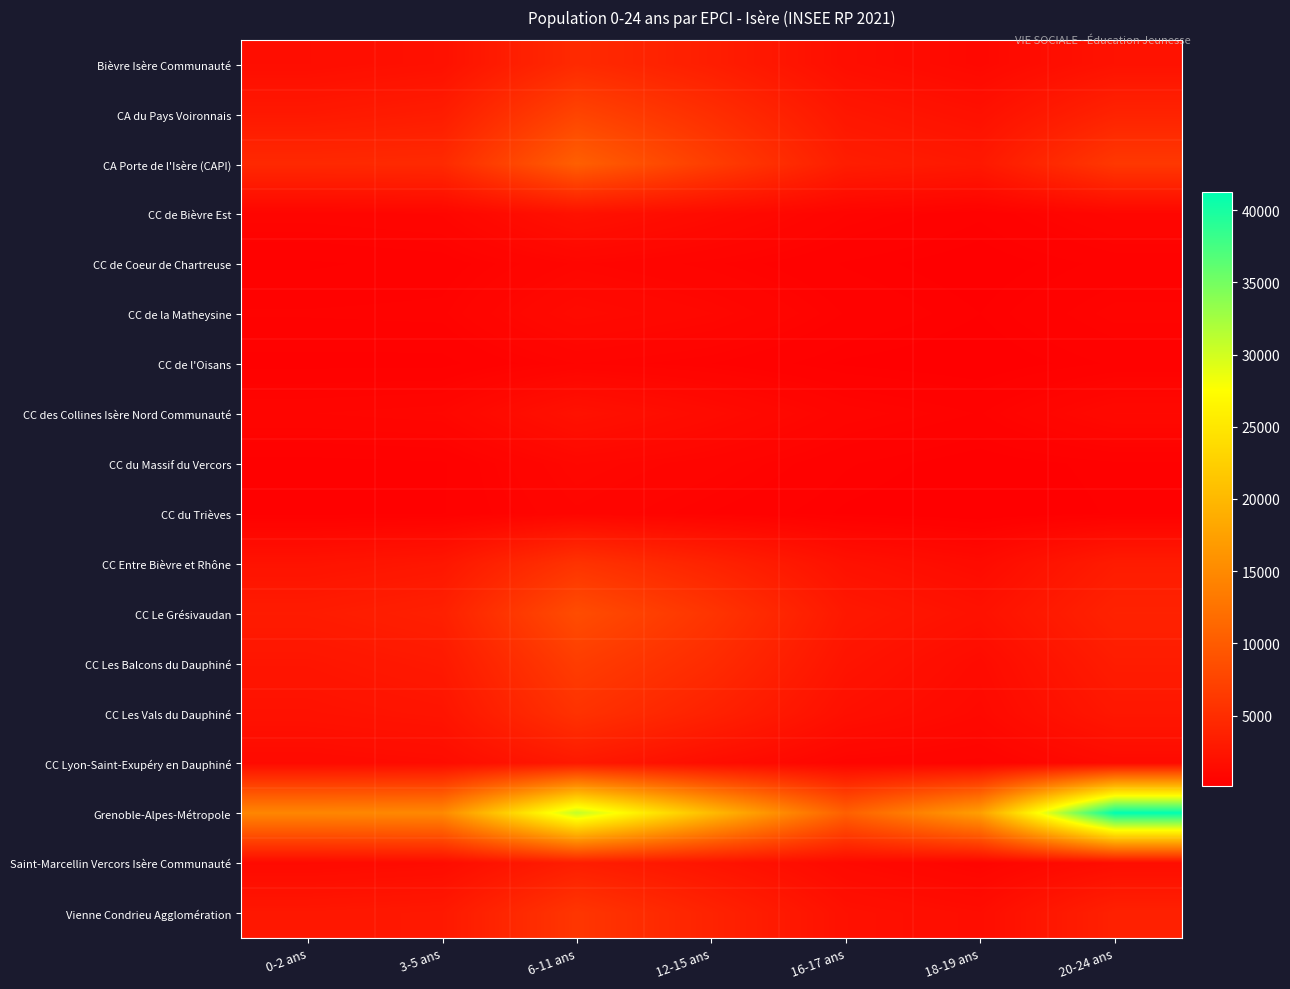

What is the difference between the highest and lowest values at 18-19 ans?

17181.8